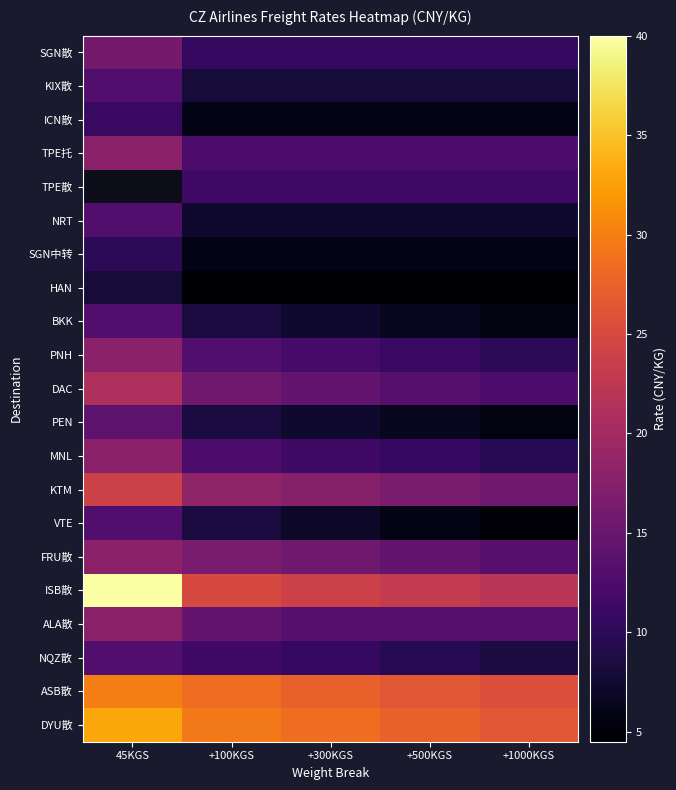

How many data points in PEN are above 7?

3